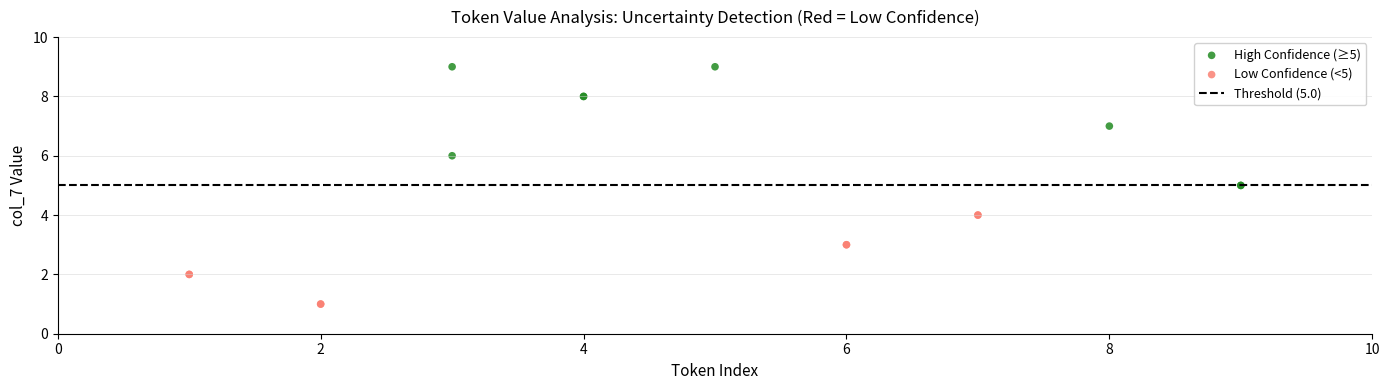

Which series contains the lowest Y value?

Low Confidence (<5)